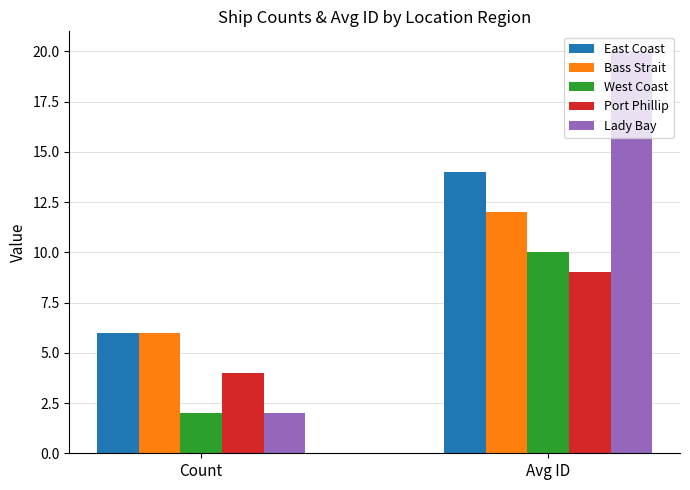

What are all the series names shown in the legend?

East Coast, Bass Strait, West Coast, Port Phillip, Lady Bay